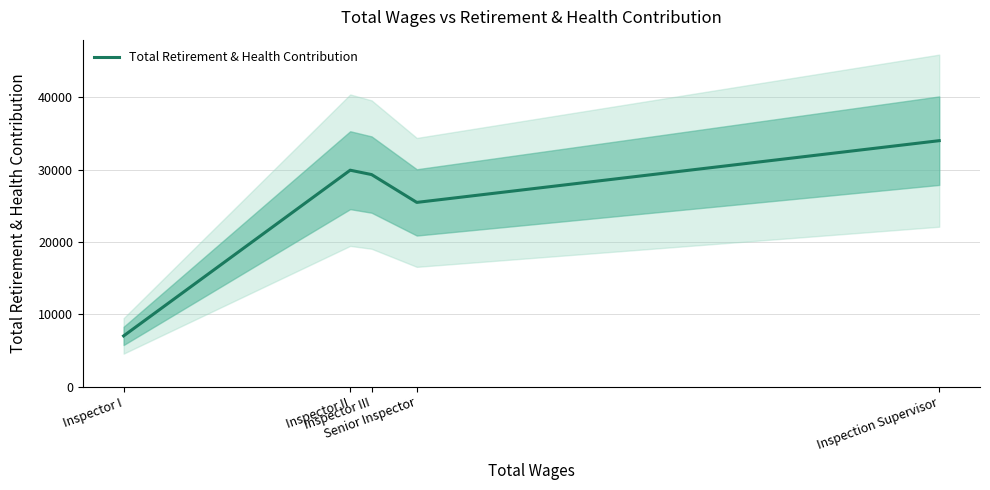

The chart shows a value of 29314 at Inspector III. True or false?

True